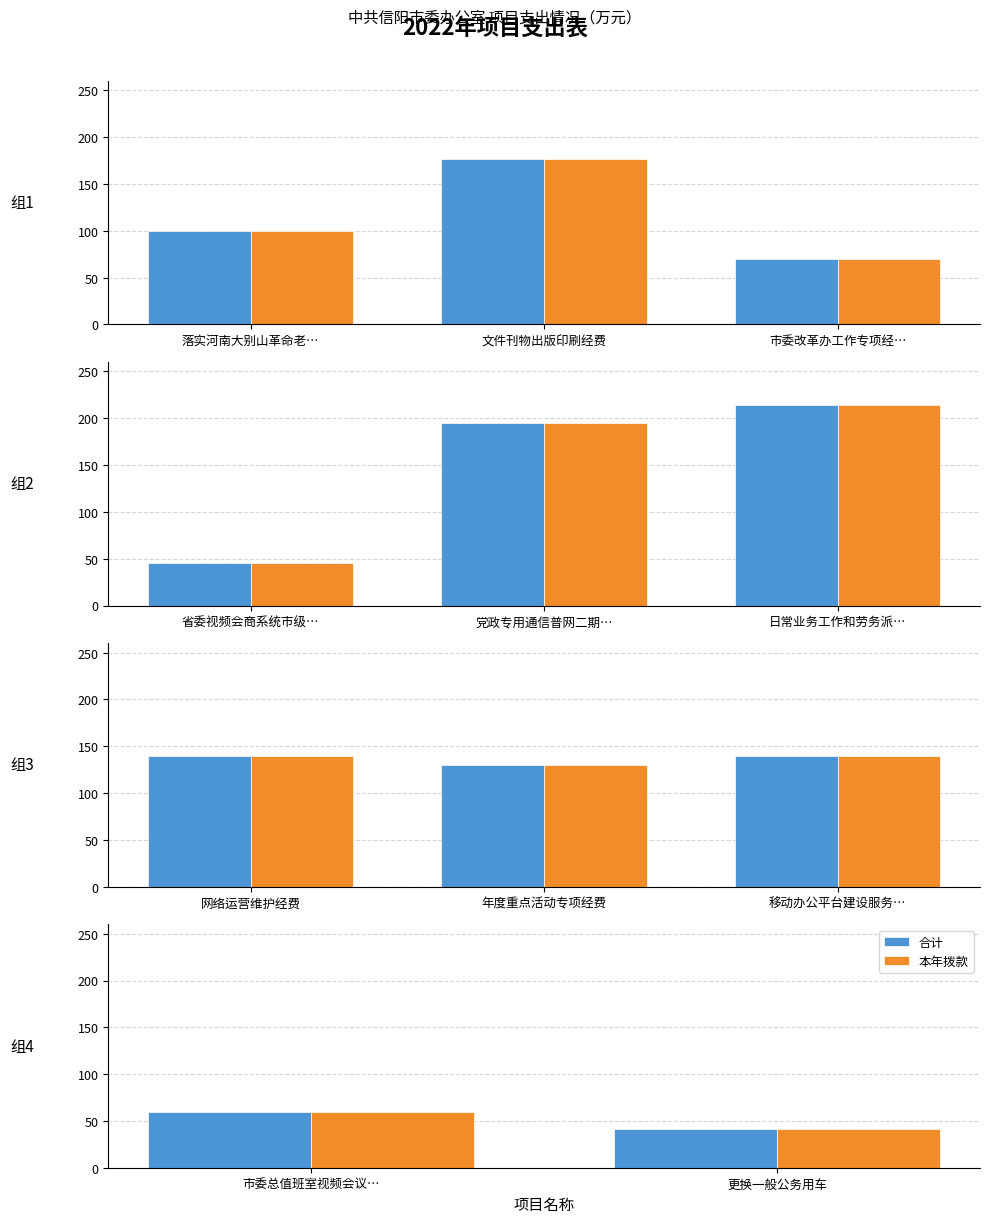

True or false: 本年拨款 has a value of 65.0 at 更换一般公务用车.

False